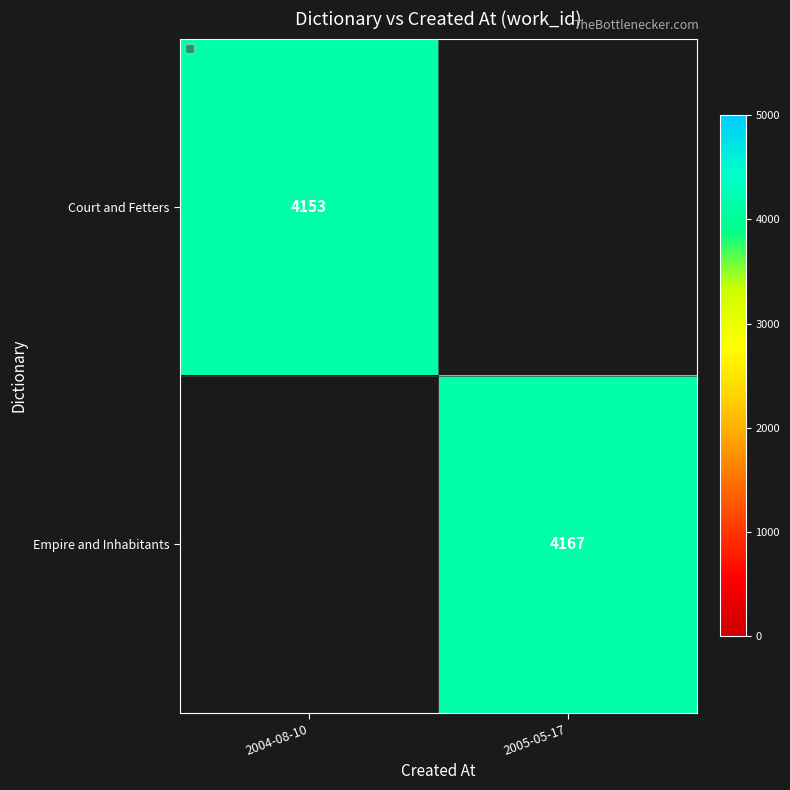

The Empire and Inhabitants series shows 4167 at 2005-05-17. True or false?

True